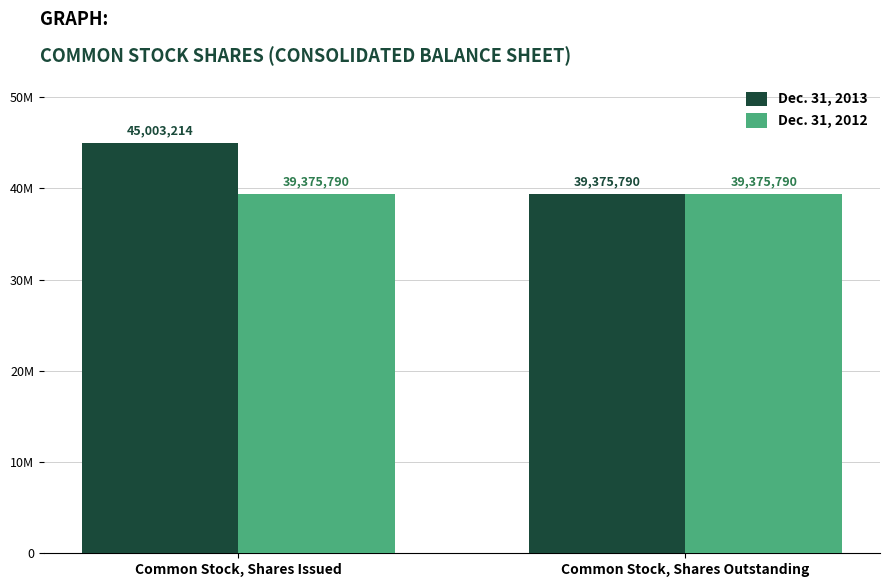

Are the bars horizontal?

No